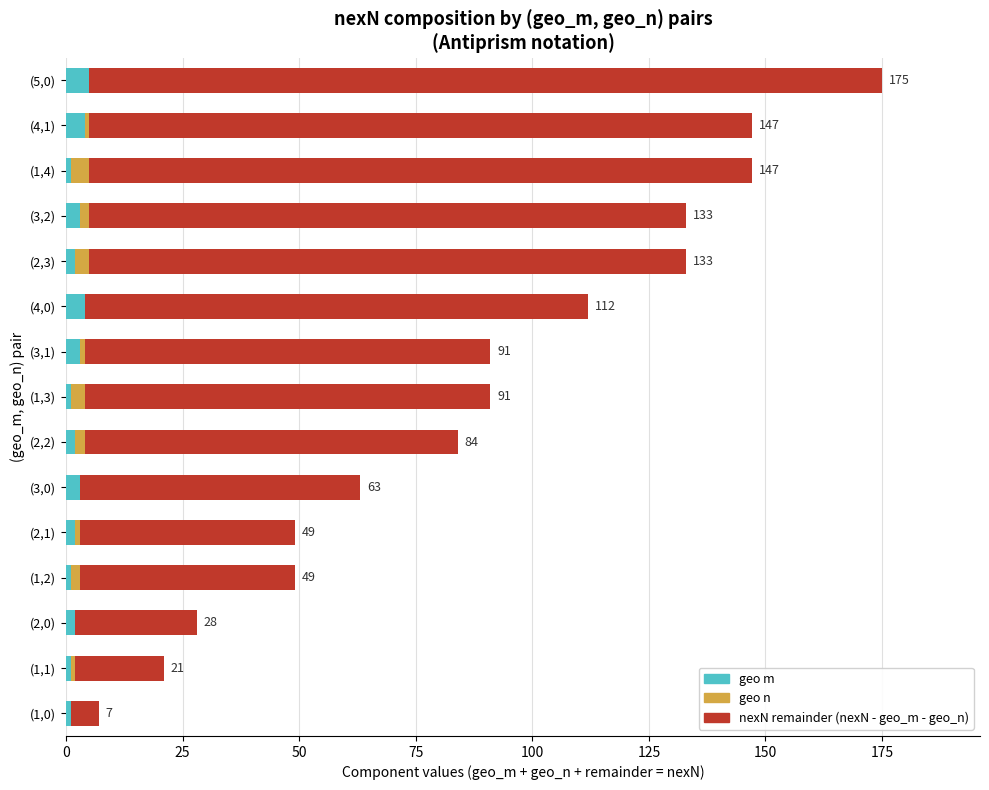

At which category is the sum across all series the highest?

(5,0)